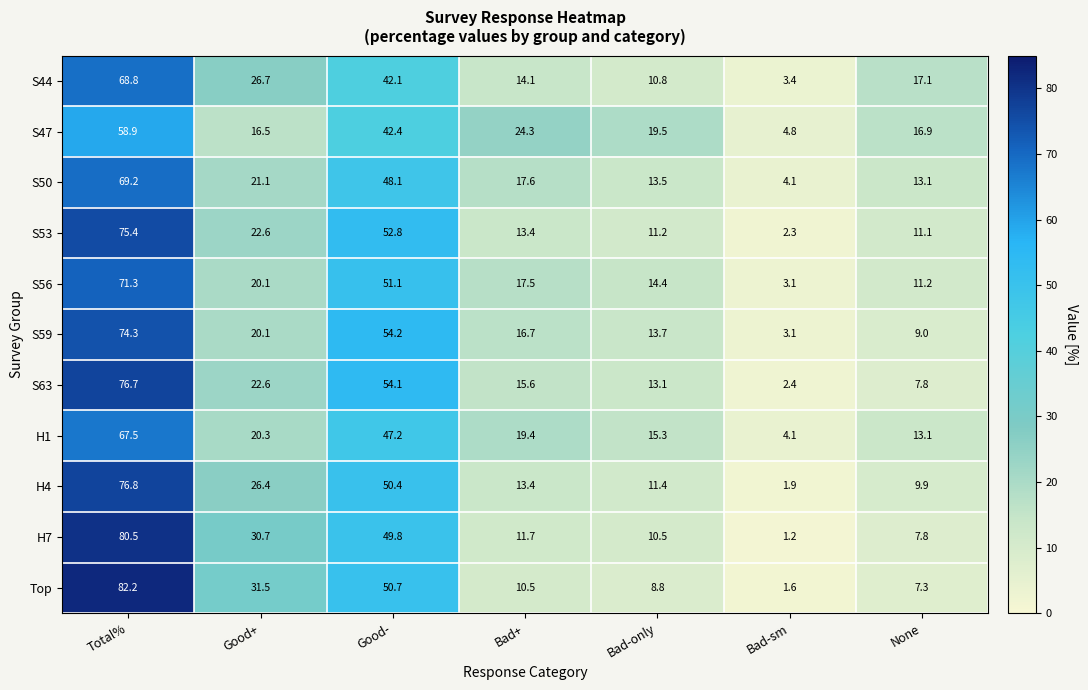

Which series has the widest spread of values?

Top